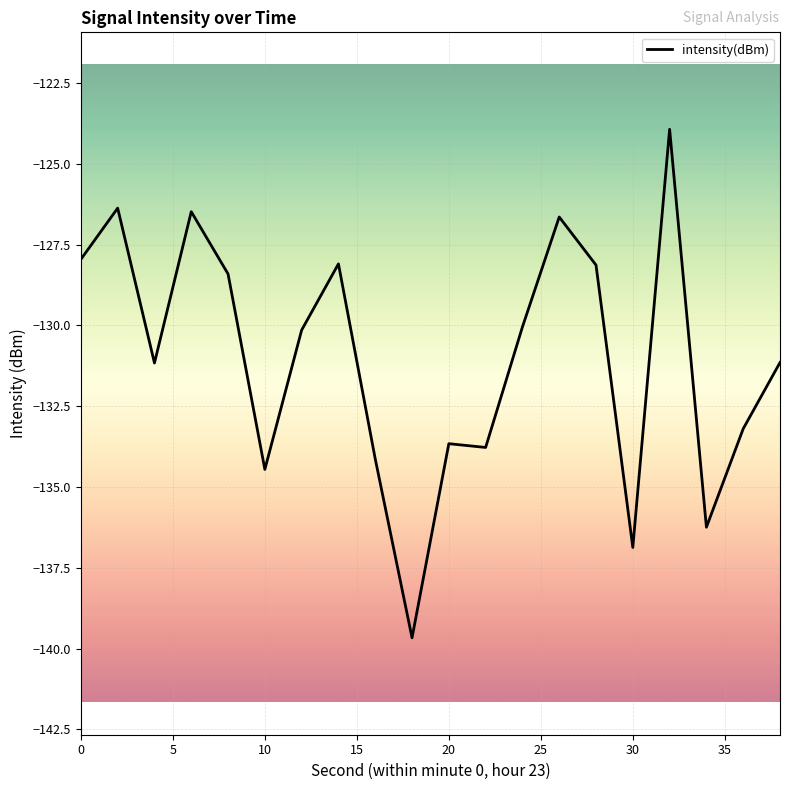

How many lines are shown in the chart?

1